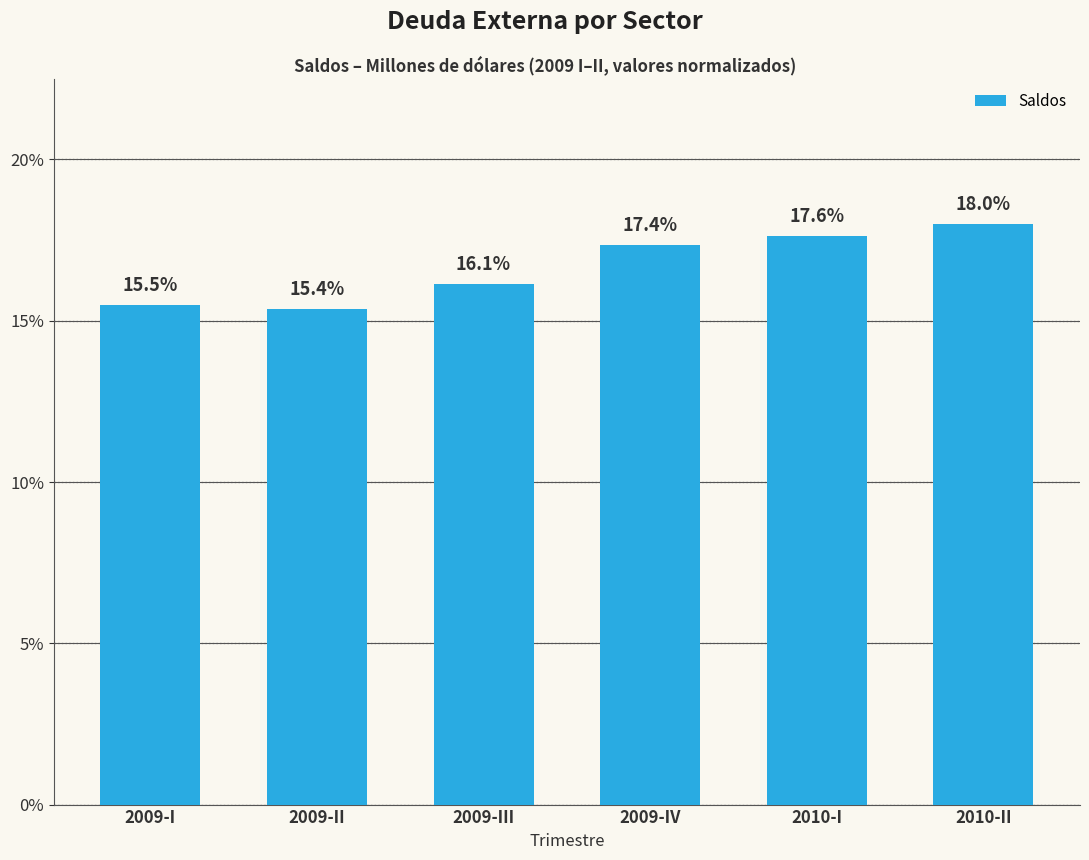

What is the label of the 2nd bar from the left?

2009-II